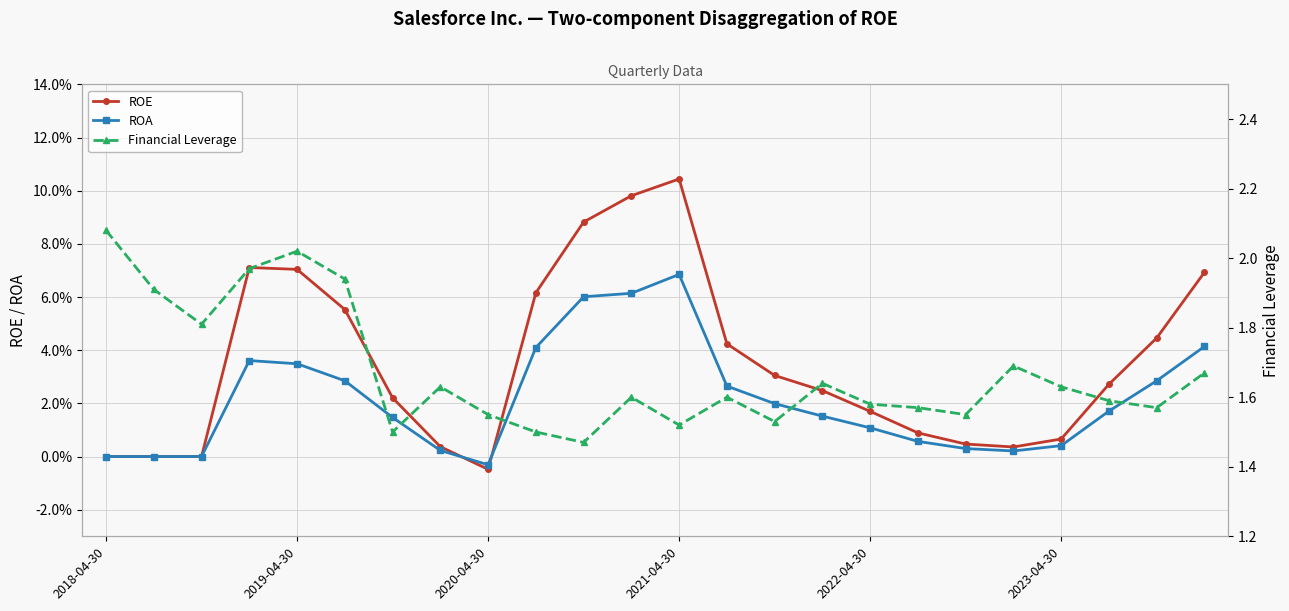

True or false: ROA has more than 2 interior local peaks.

False